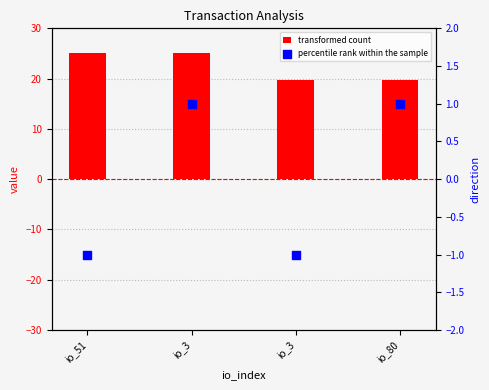

What is the total value across all series at io_51?

24.1